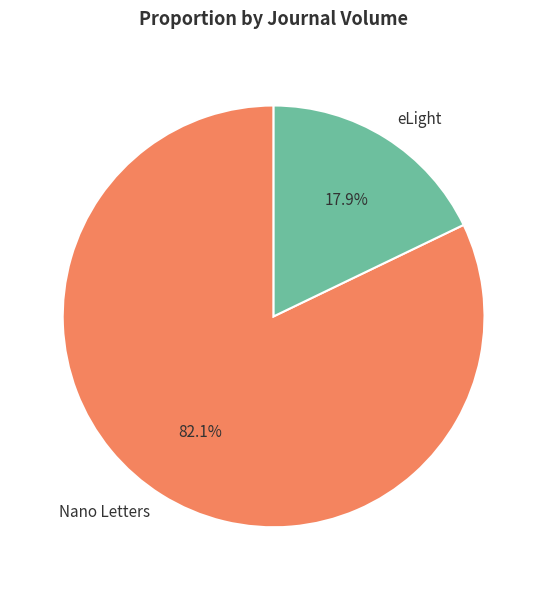

Between eLight and Nano Letters, which is larger?

Nano Letters